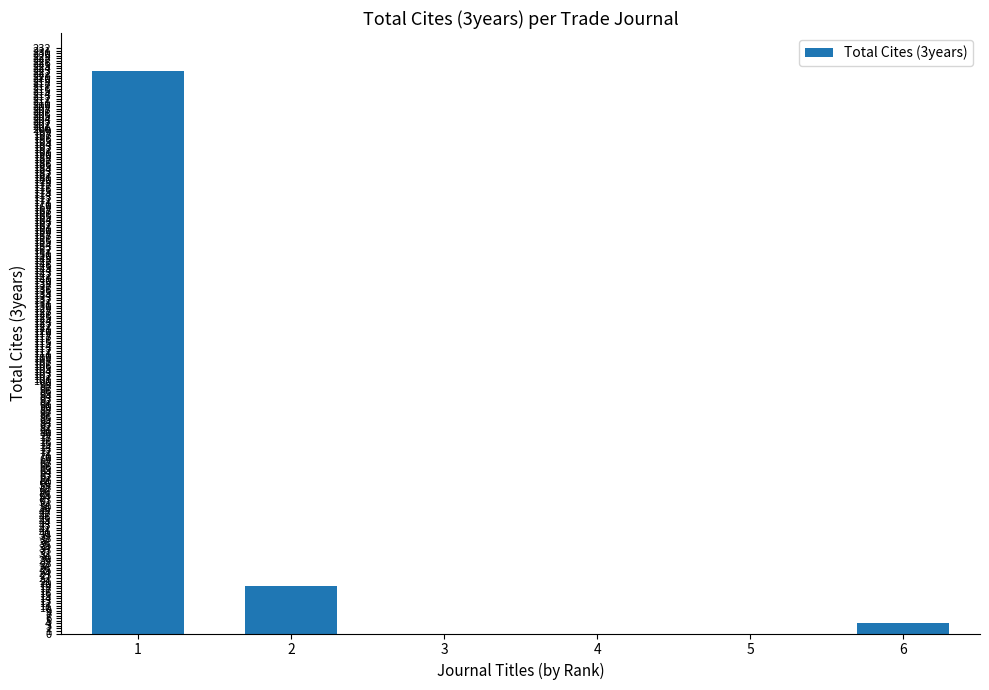

Are the bars grouped side by side (vs. stacked)?

No